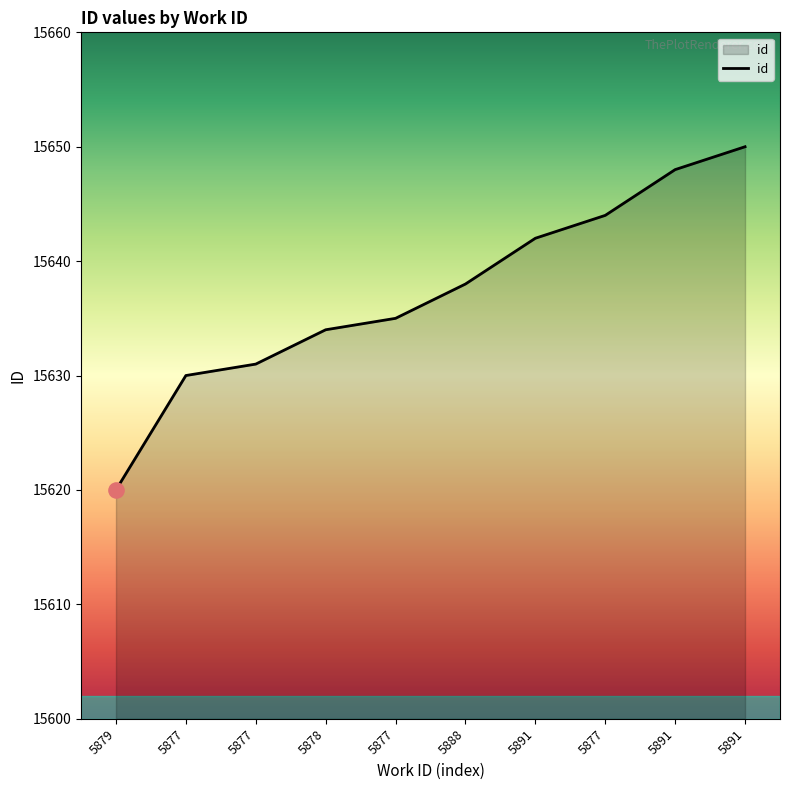

How many lines are shown in the chart?

1